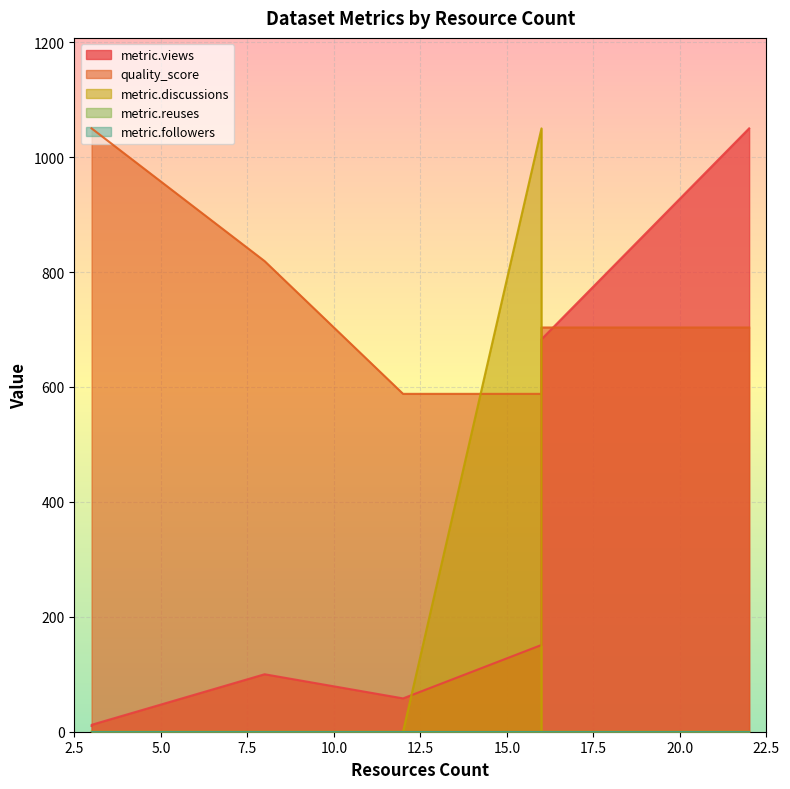

At which label is metric.views closest to 530?

16